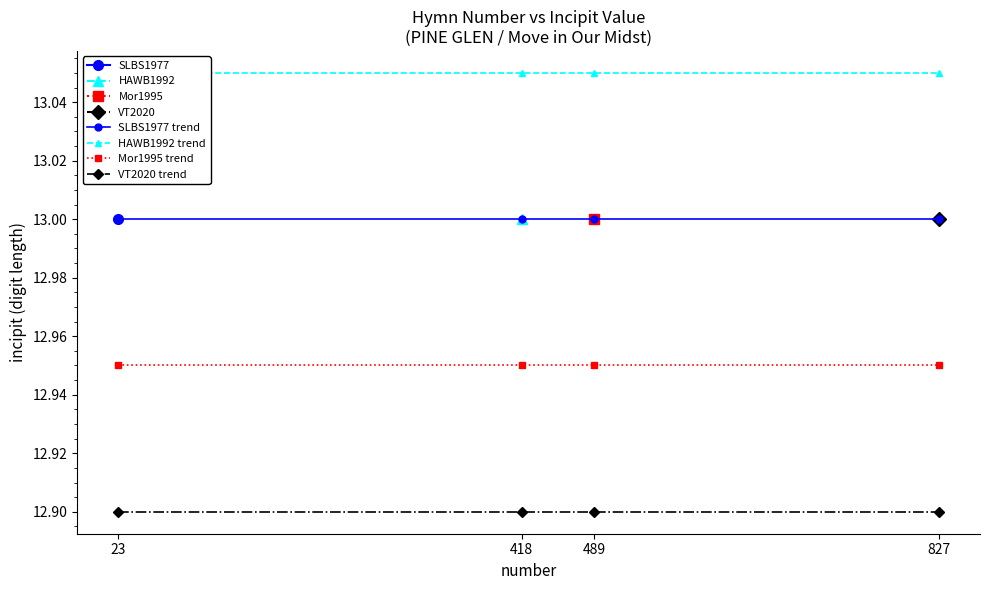

What is the sum of all SLBS1977 trend values?

52.0